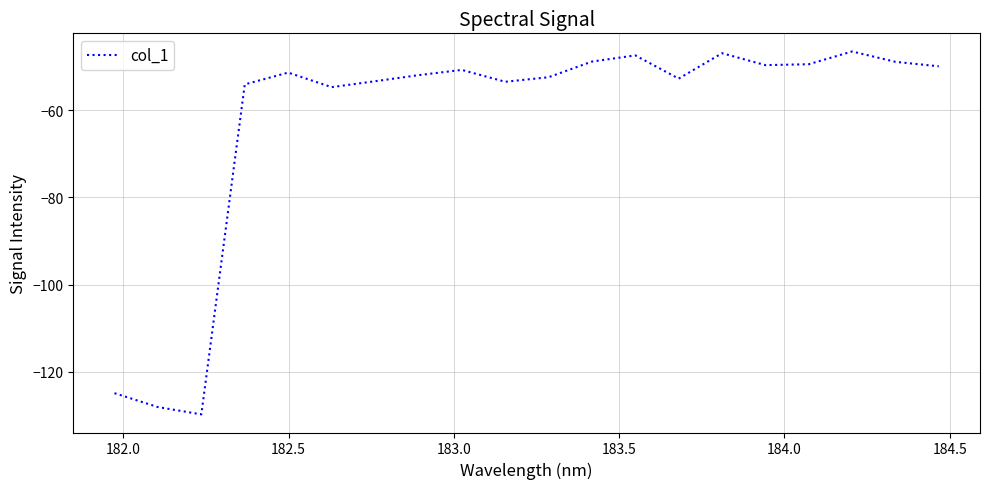

What is the difference between the maximum and minimum values?

83.1